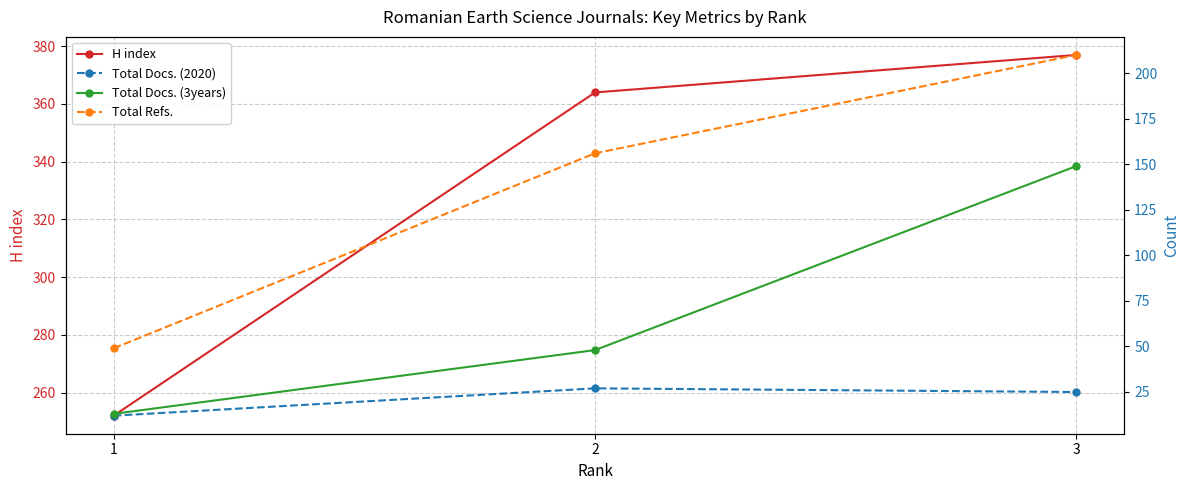

What is the maximum value for Total Docs. (2020)?

27